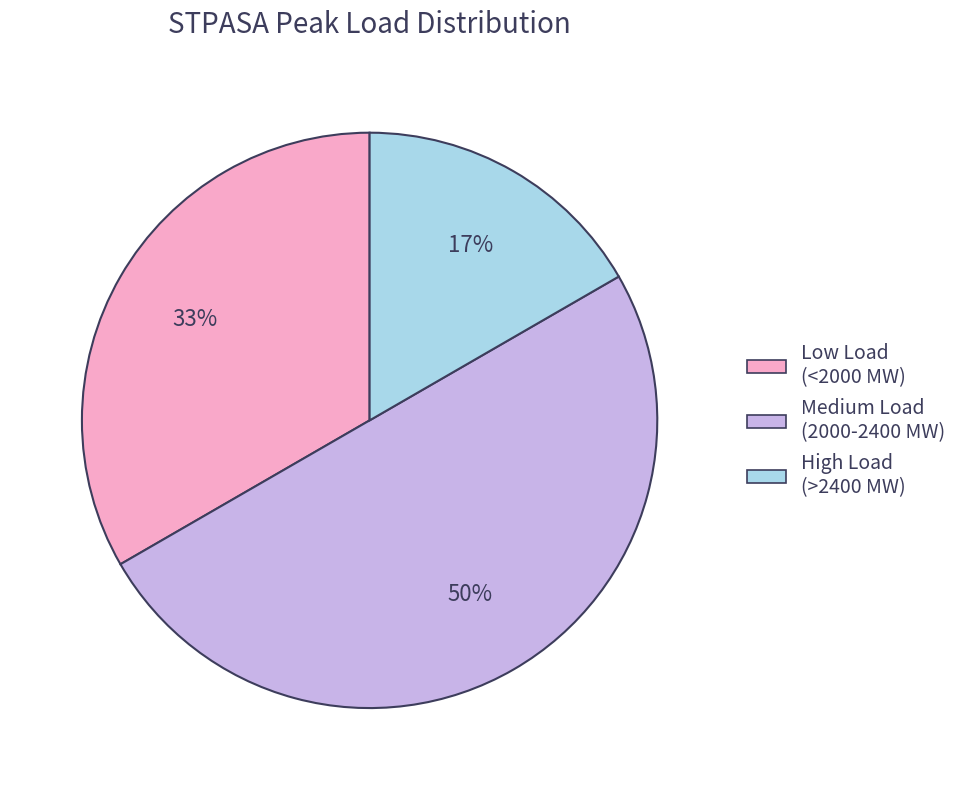

To the nearest percent, what is the average slice percentage?

33%